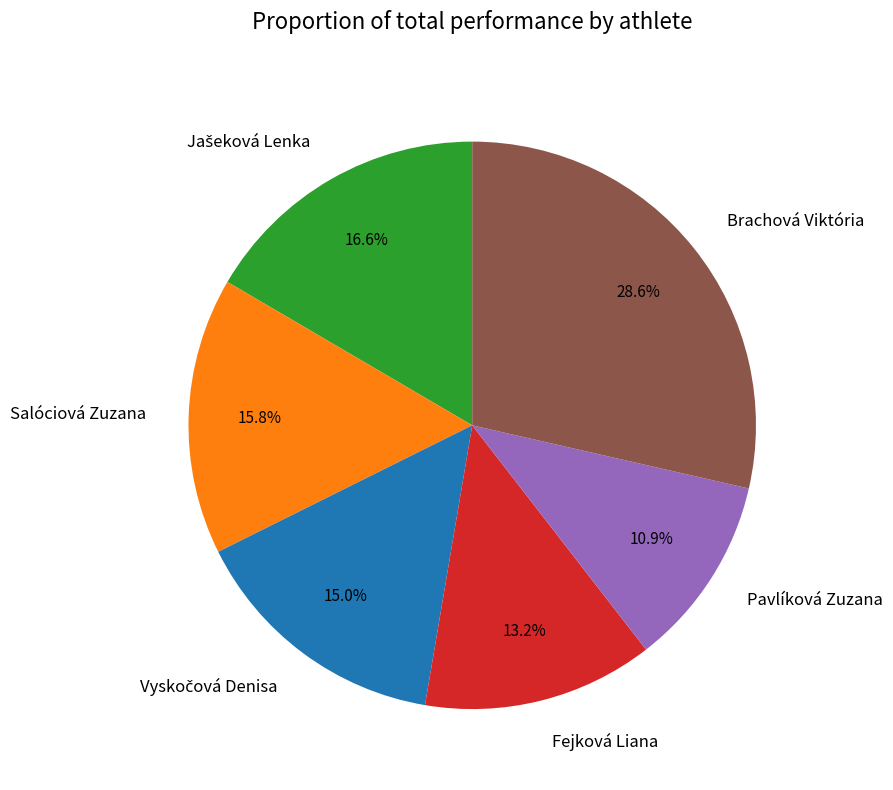

Combined, do Brachová Viktória and Fejková Liana account for over 50%?

No